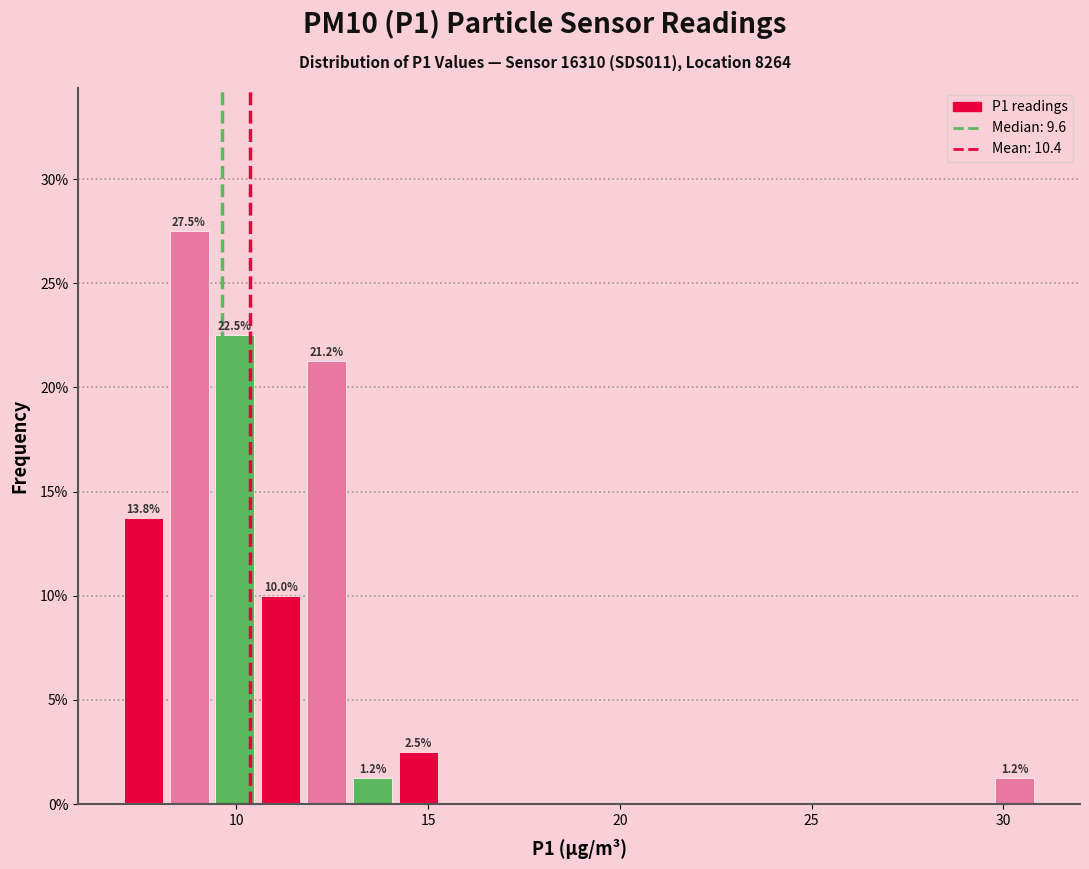

Read against the x-axis, roughly where is the centre of the tallest bar?

9.0